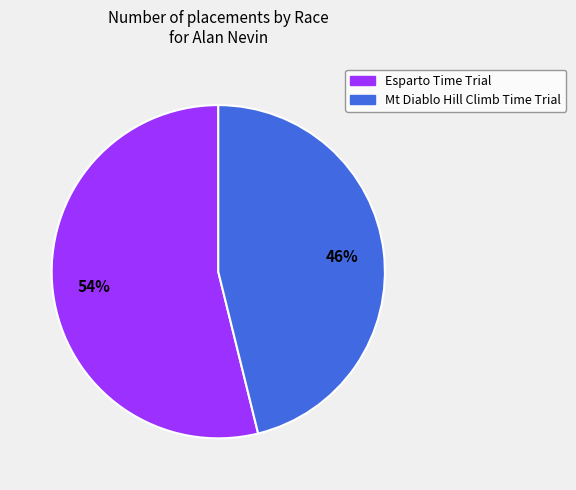

Which has a higher value, Esparto Time Trial or Mt Diablo Hill Climb Time Trial?

Esparto Time Trial